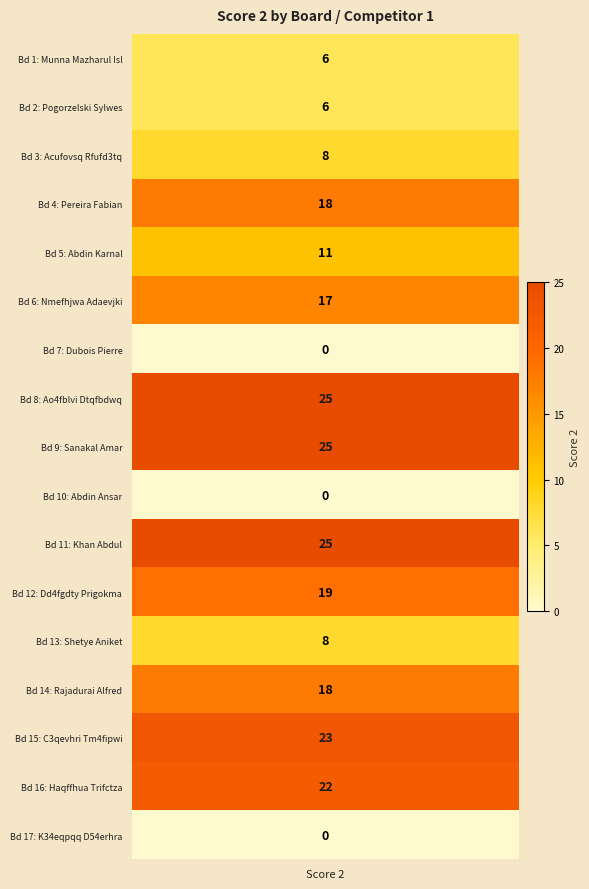

What is the difference between the maximum and second lowest values?

25